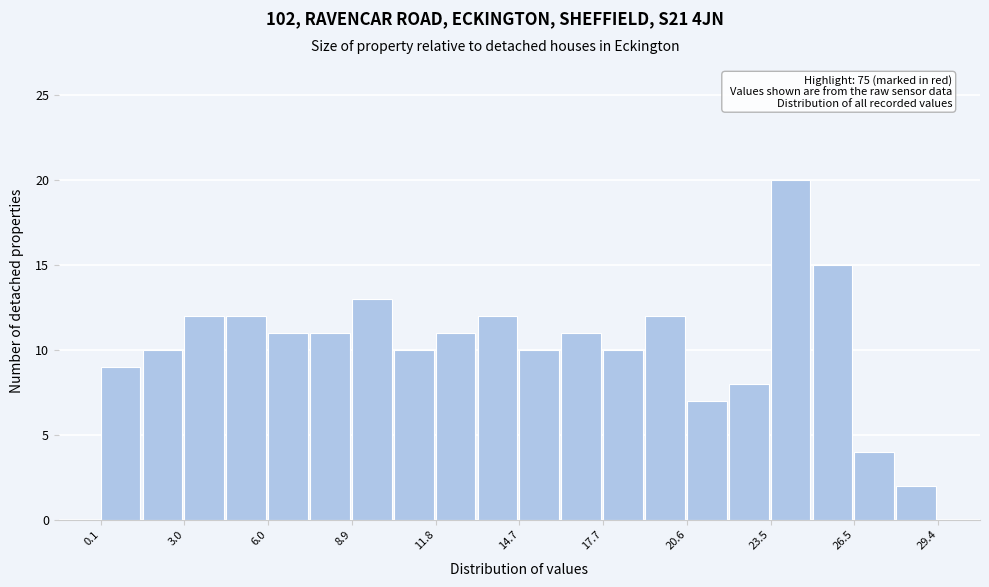

Around what value on the x-axis is the tallest bar? Give the approximate position of its centre, as read against the axis.

24.0